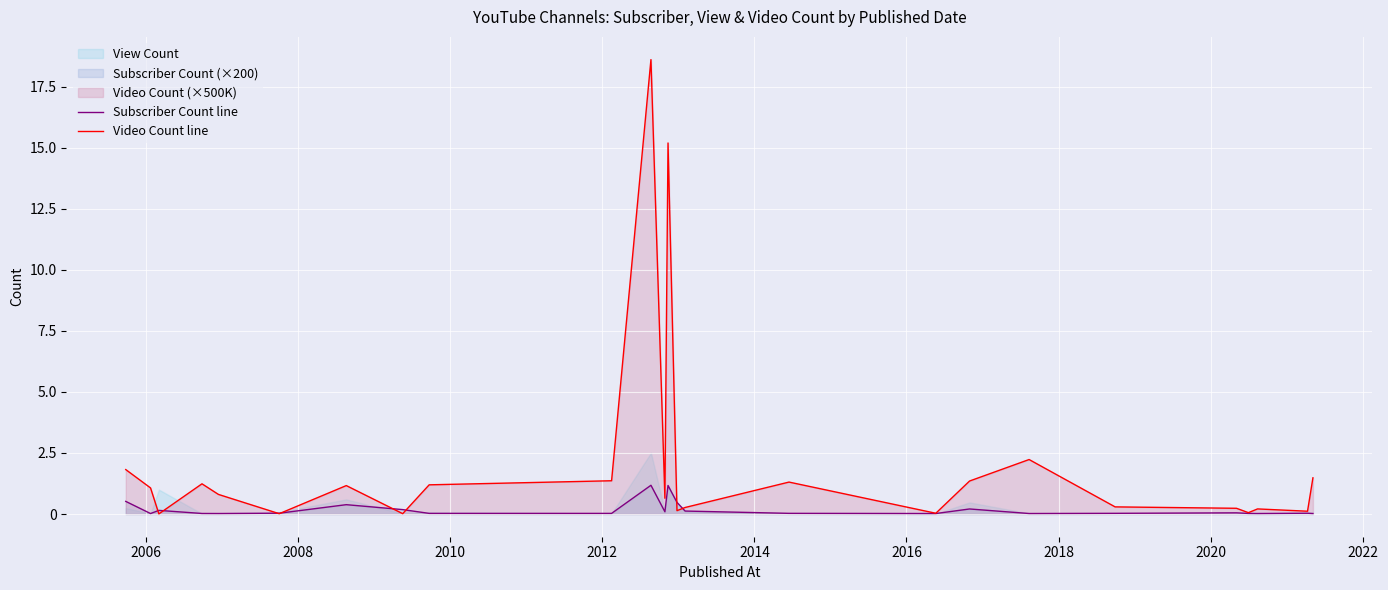

The Video Count line series shows 1752504373 at 2020. True or false?

False